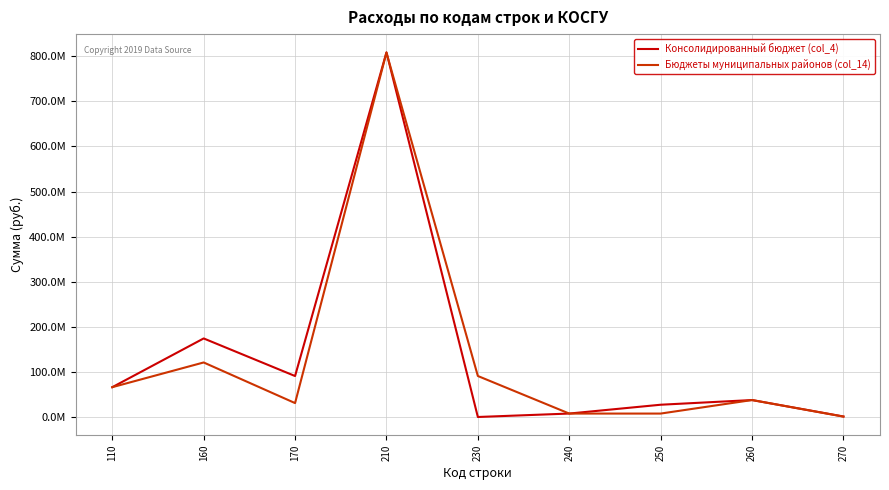

Is this an area chart (filled region under the line)?

No